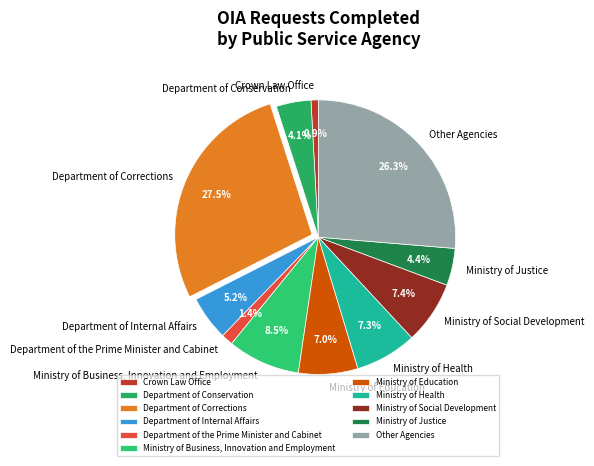

Does any single category account for the majority?

No